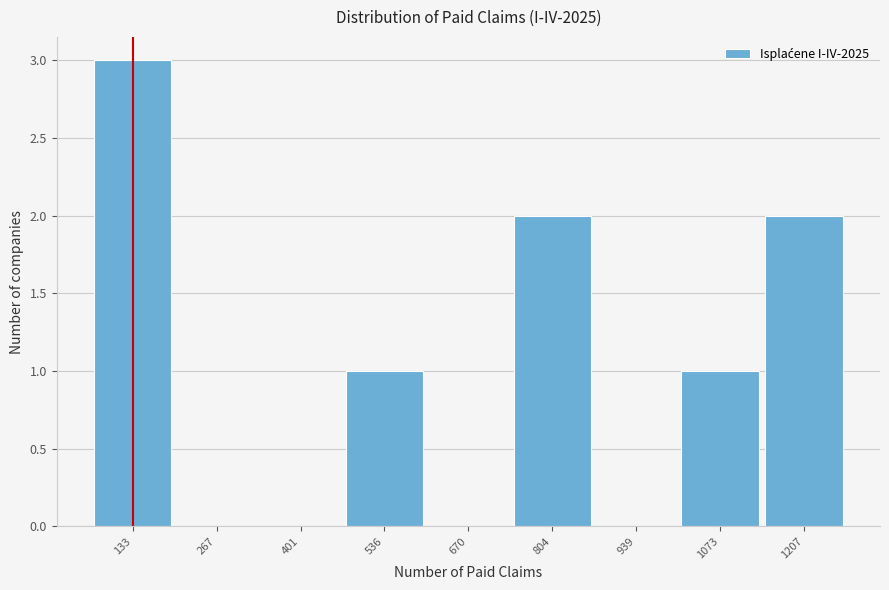

Reading left to right, extract all data points from this chart.

133=3	267=0	401=0	536=1	670=0	804=2	939=0	1073=1	1207=2